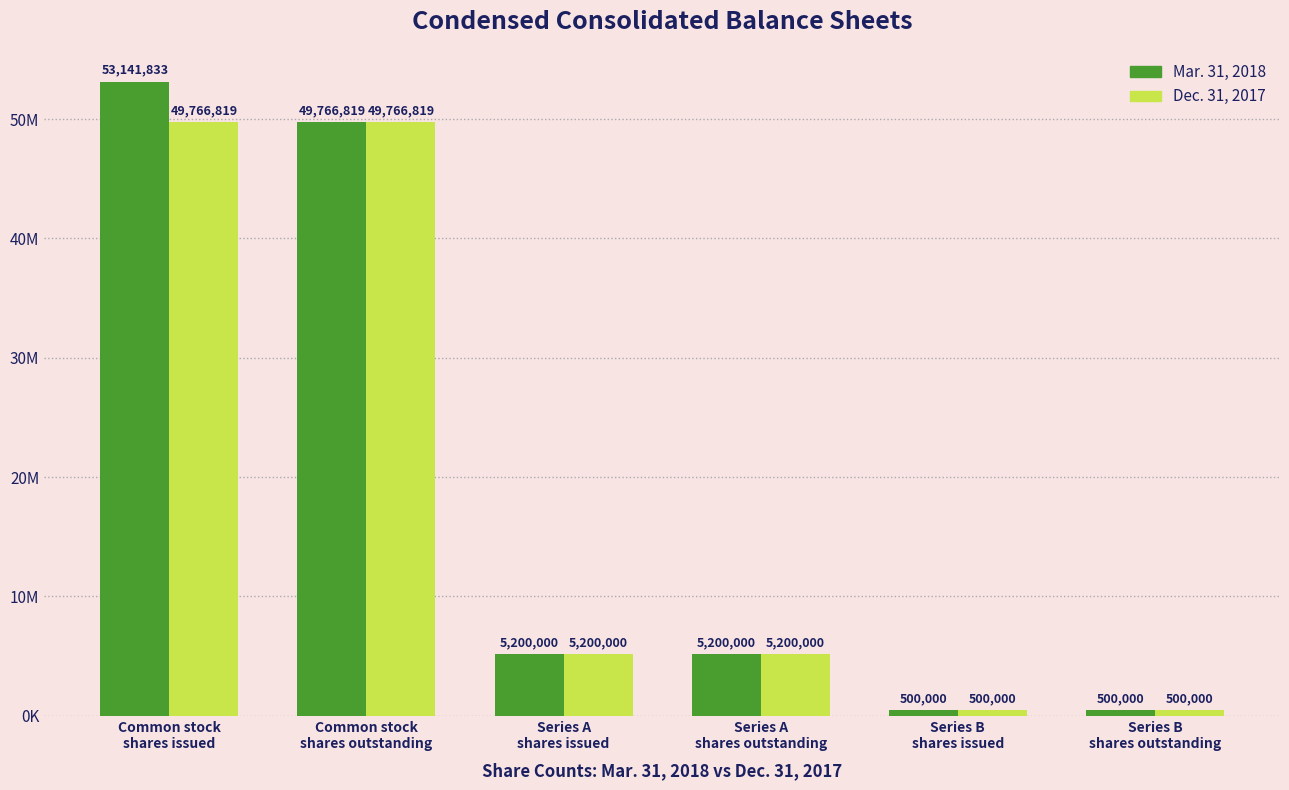

What is the sum of all Dec. 31, 2017 values?

110933638